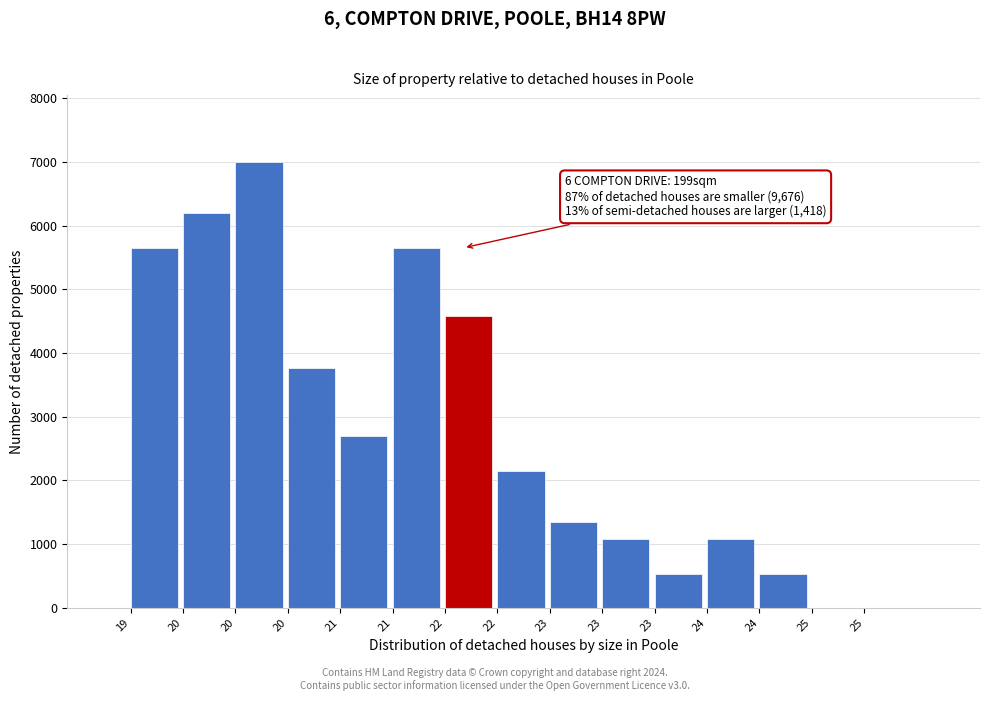

Count the number of data series in this chart.

1